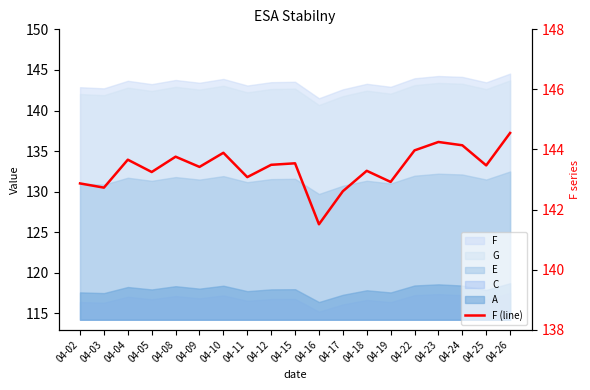

The value at 04-04 is 65.2. True or false?

False